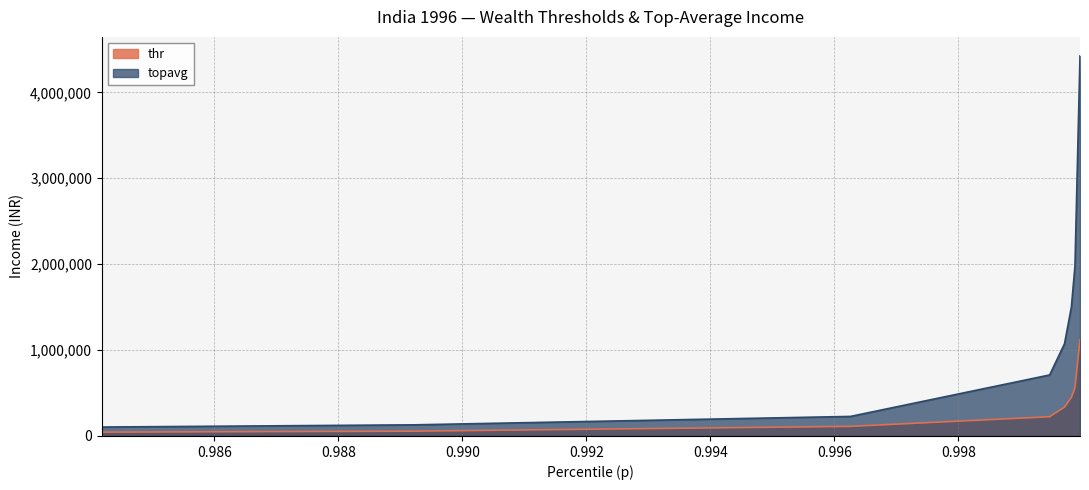

What is the sum of all thr values?

2900800.0